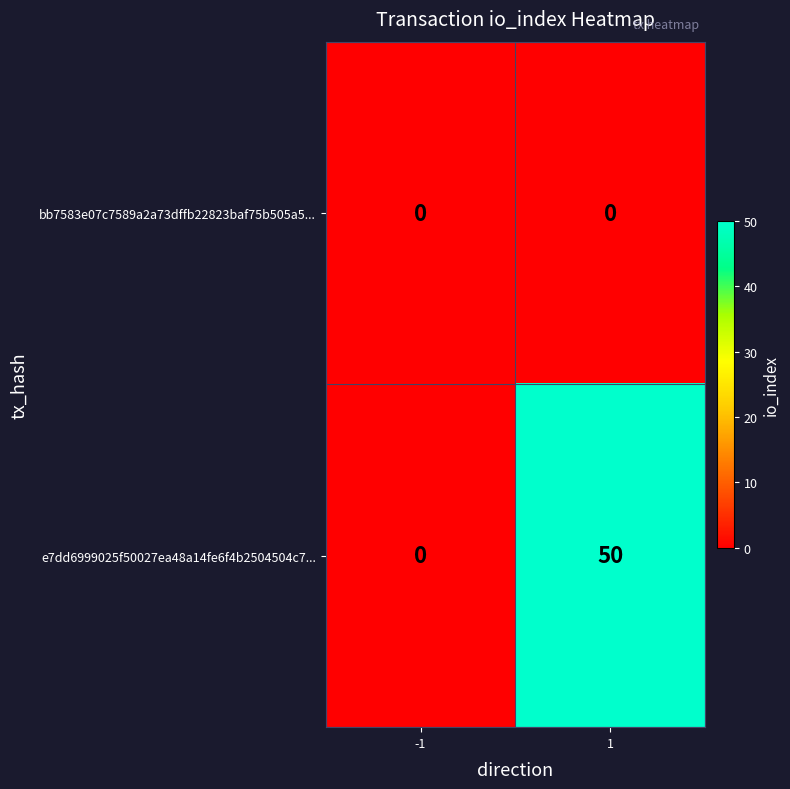

At which category is the sum across all series the highest?

1